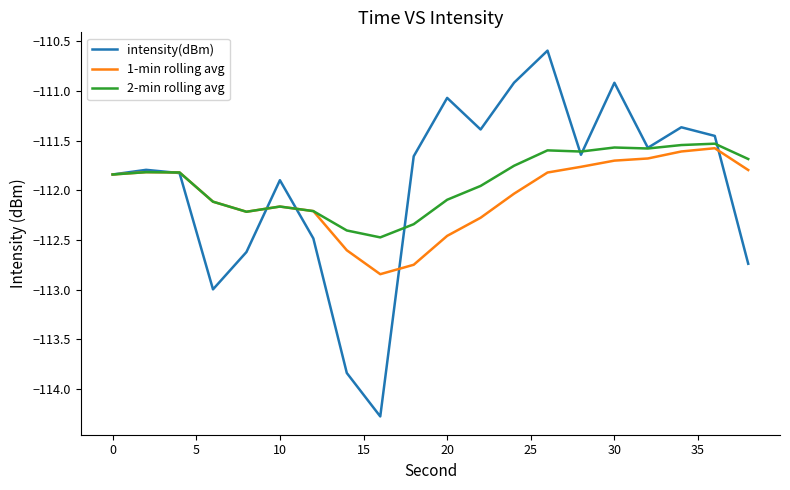

What is the maximum value shown in the chart?

-110.6